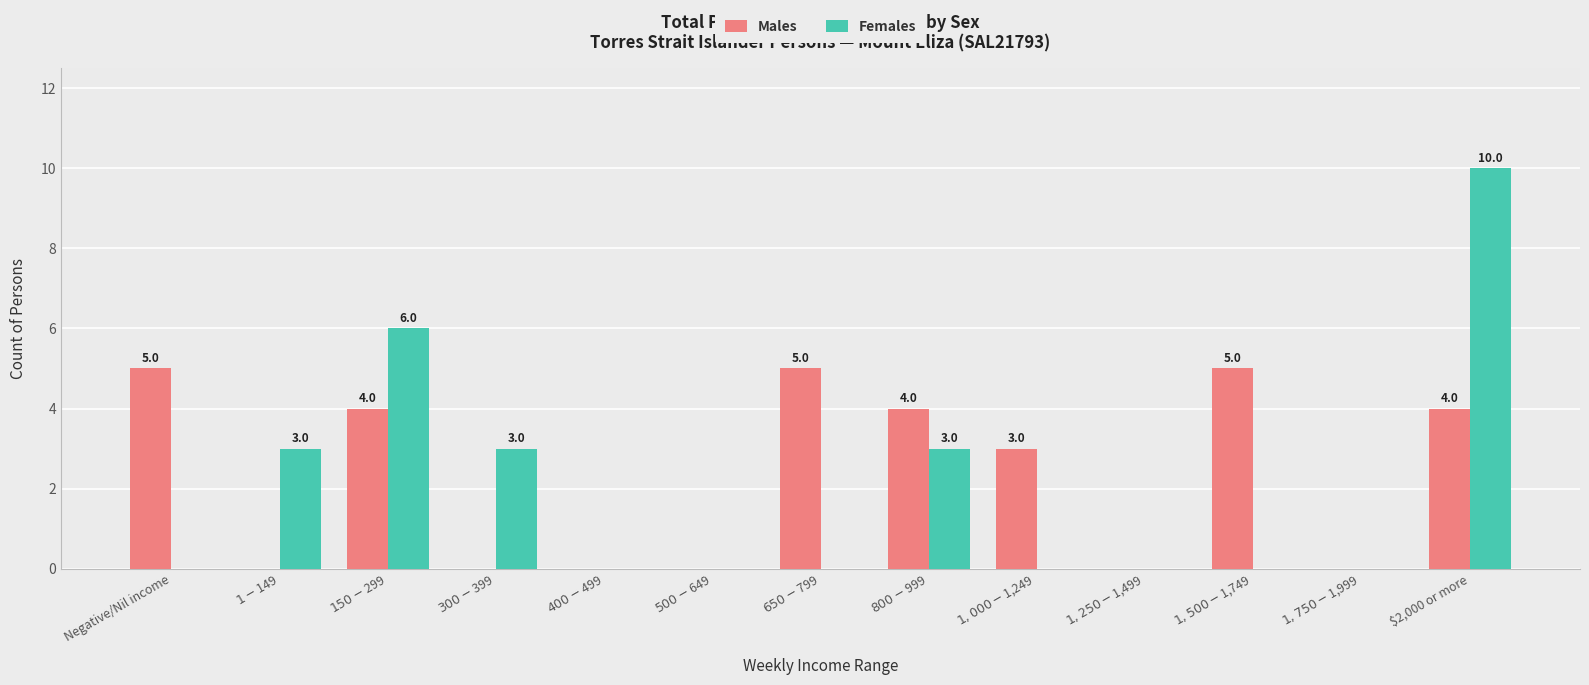

At which category is the sum across all series the highest?

$2,000 or more